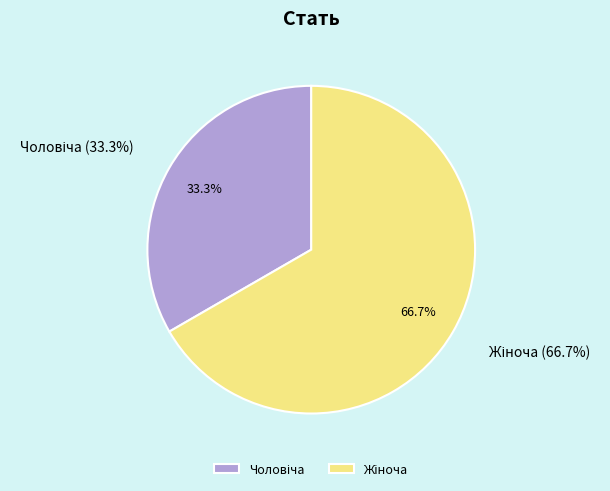

Is it true that Чоловіча is 26% of the pie?

False